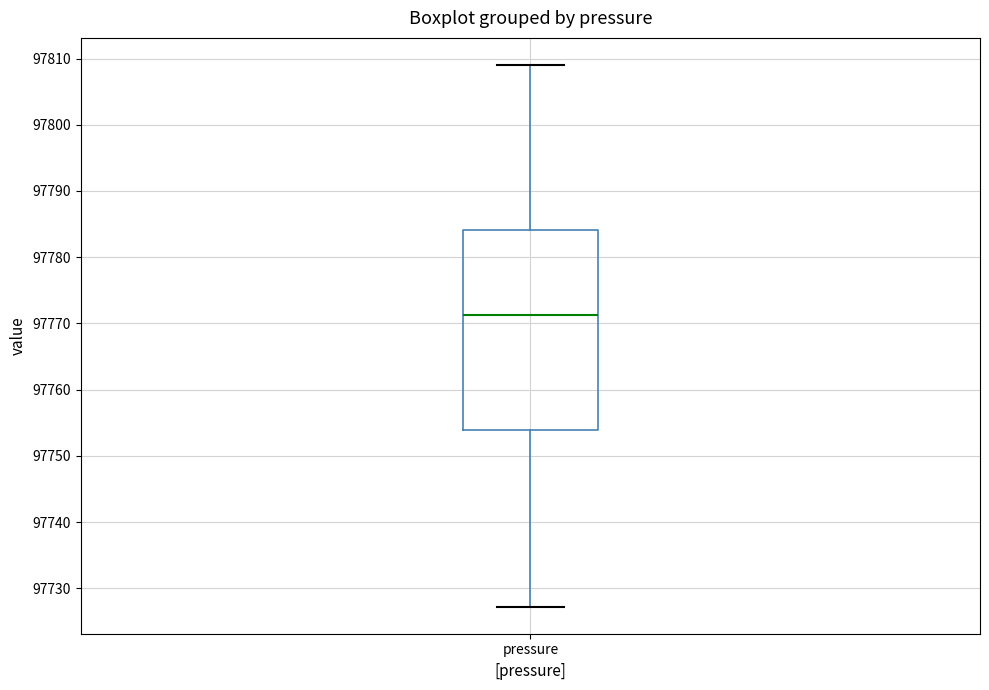

Transcribe this box plot: give where the median line is, the range the box spans, and where the two whiskers end, as read against the y-axis. The values are not printed on the chart, so give them approximately, as read against the axis.

median 97771, box 97754 to 97784, whiskers 97727 to 97809